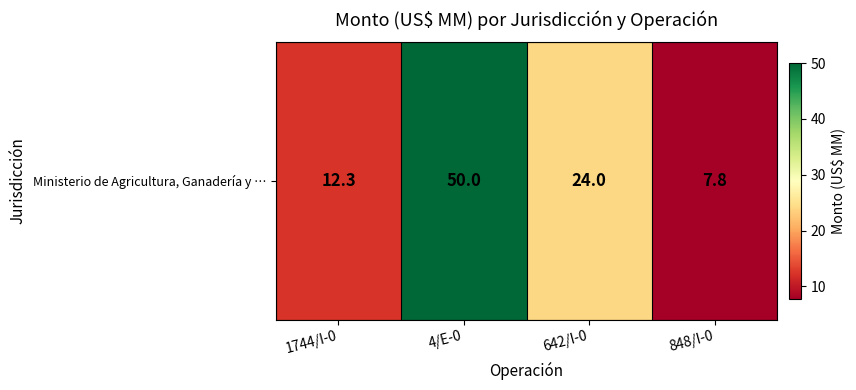

How many values are below 24?

2